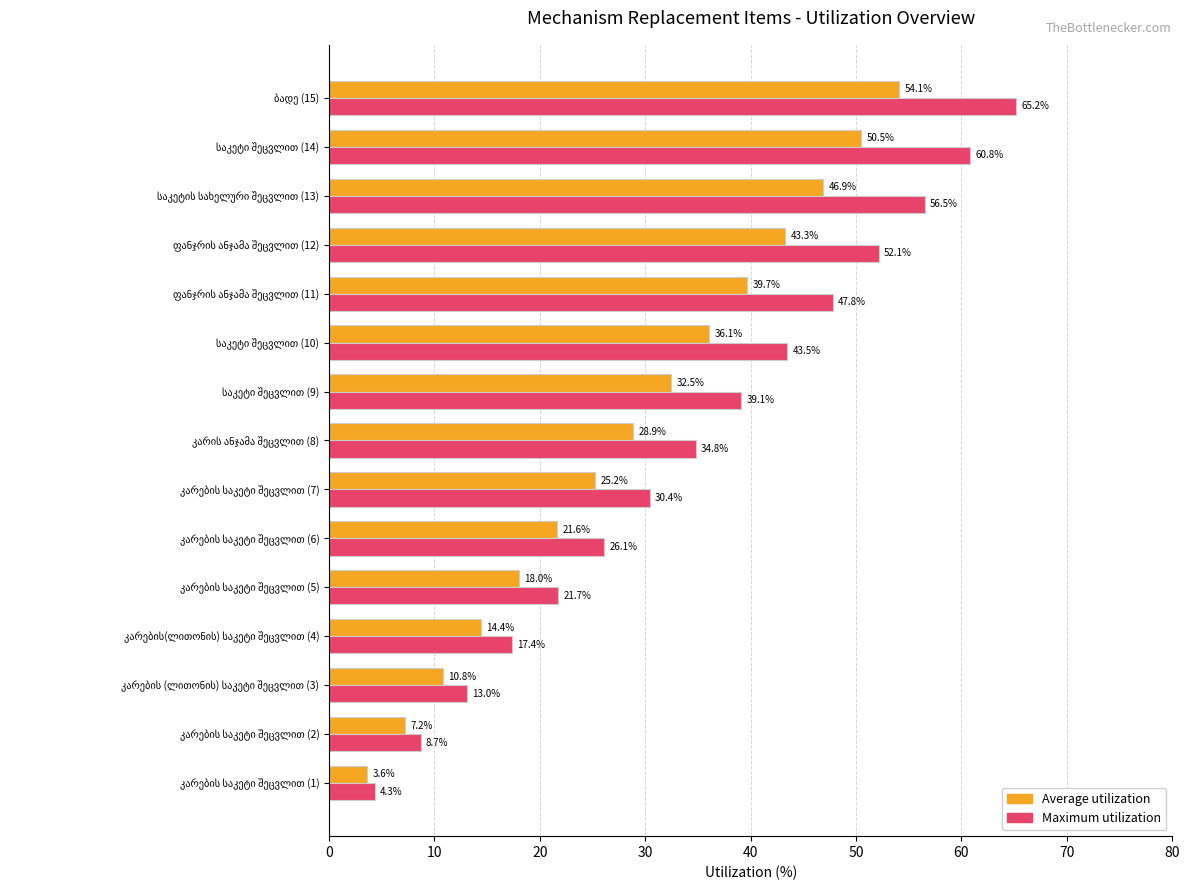

List the series in order of their peak value, highest first.

Maximum utilization, Average utilization